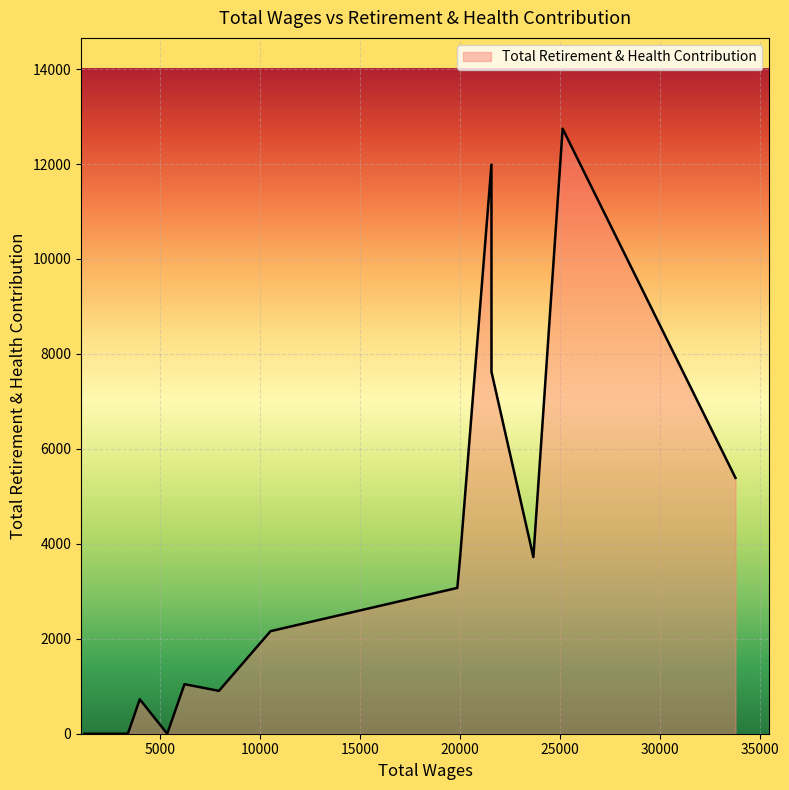

What is the sum of all values?

53127.0